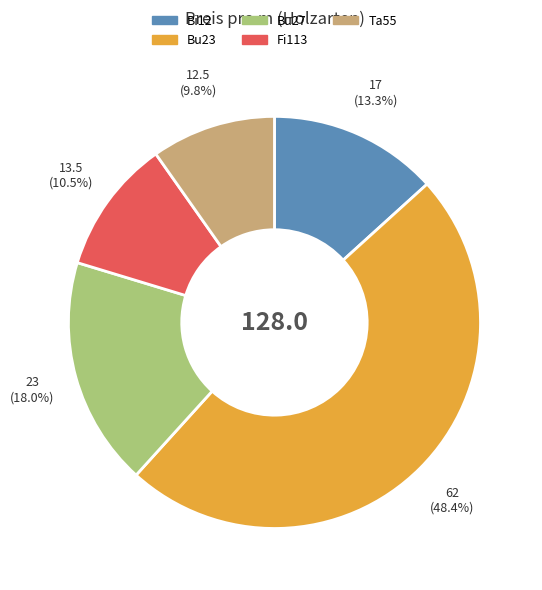

To the nearest percent, what is the combined percentage of Bu27 and Bi12?

31%